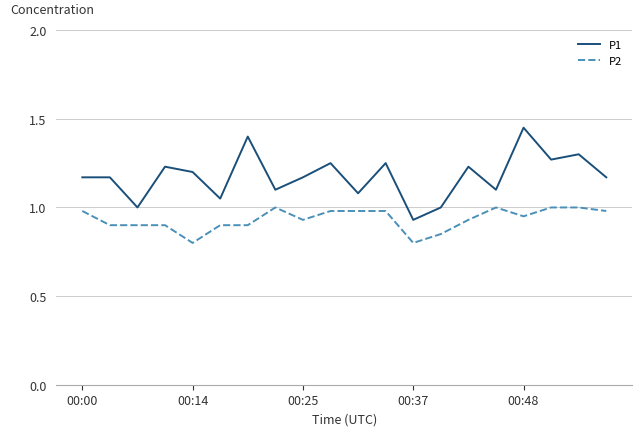

Which series has the largest total across all categories?

P1